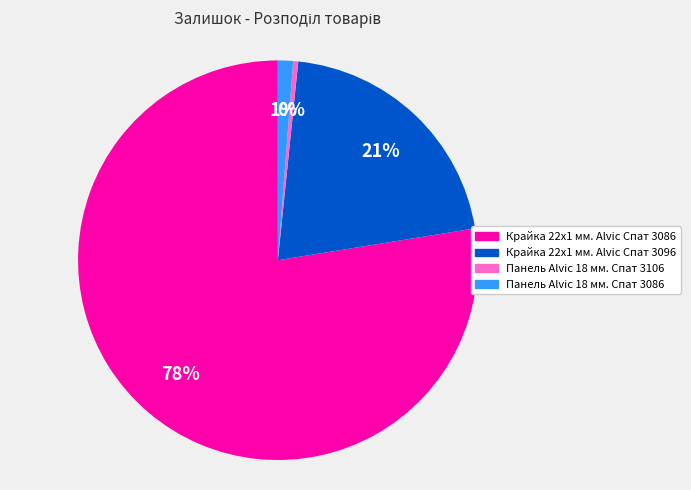

To the nearest percent, what portion does Панель Alvic 18 мм. Спат 3086 represent?

1%